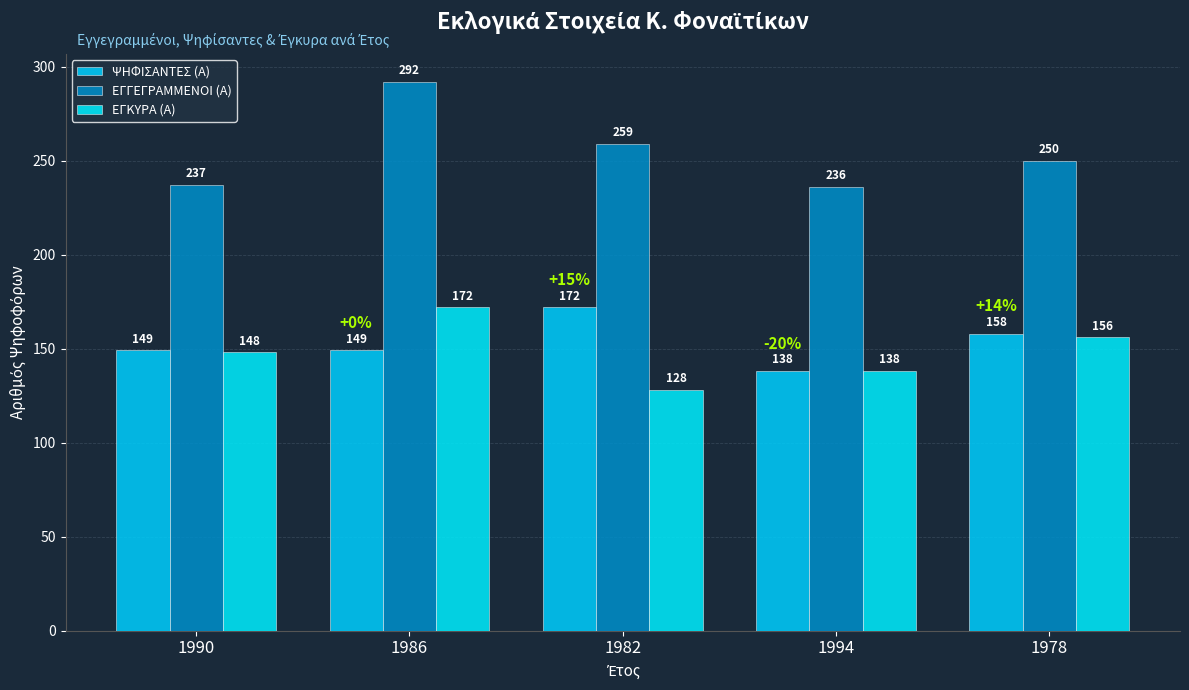

The ΕΓΓΕΓΡΑΜΜΕΝΟΙ (Α) series shows 292 at 1986. True or false?

True